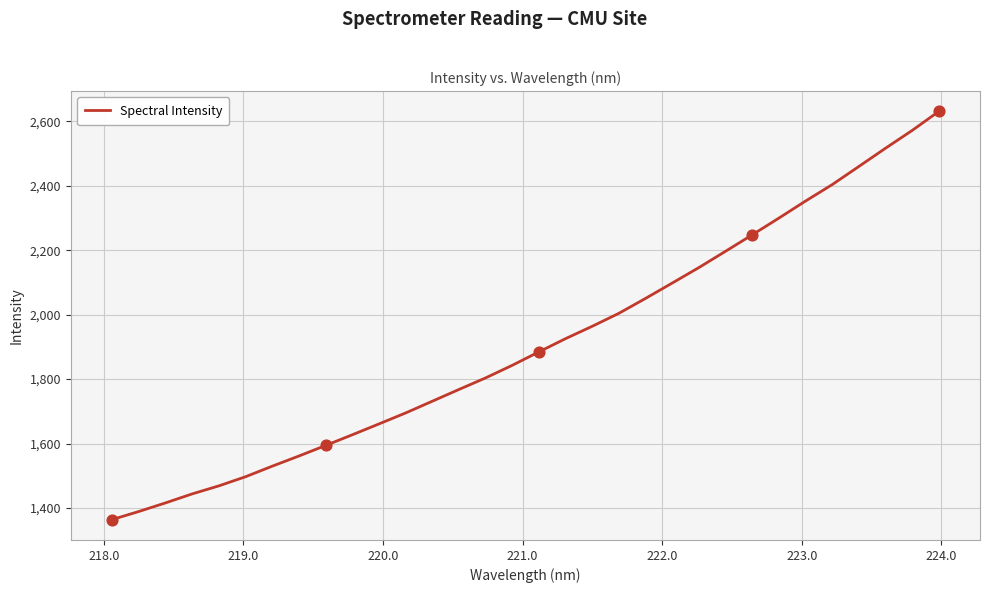

What is the minimum value shown in the chart?

1363.9